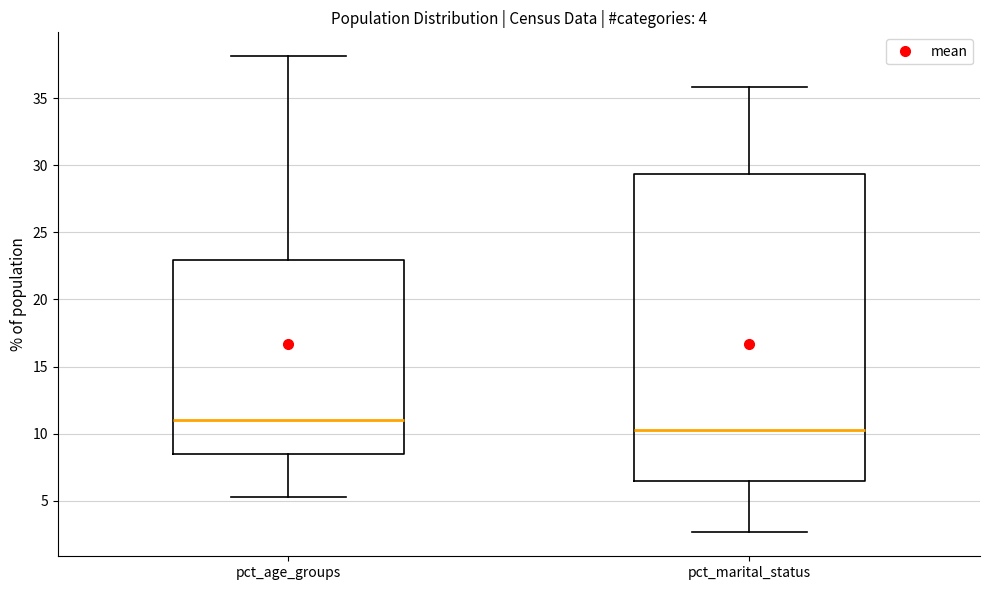

Comparing the boxes themselves (not the whiskers), which one is the tallest?

pct_marital_status